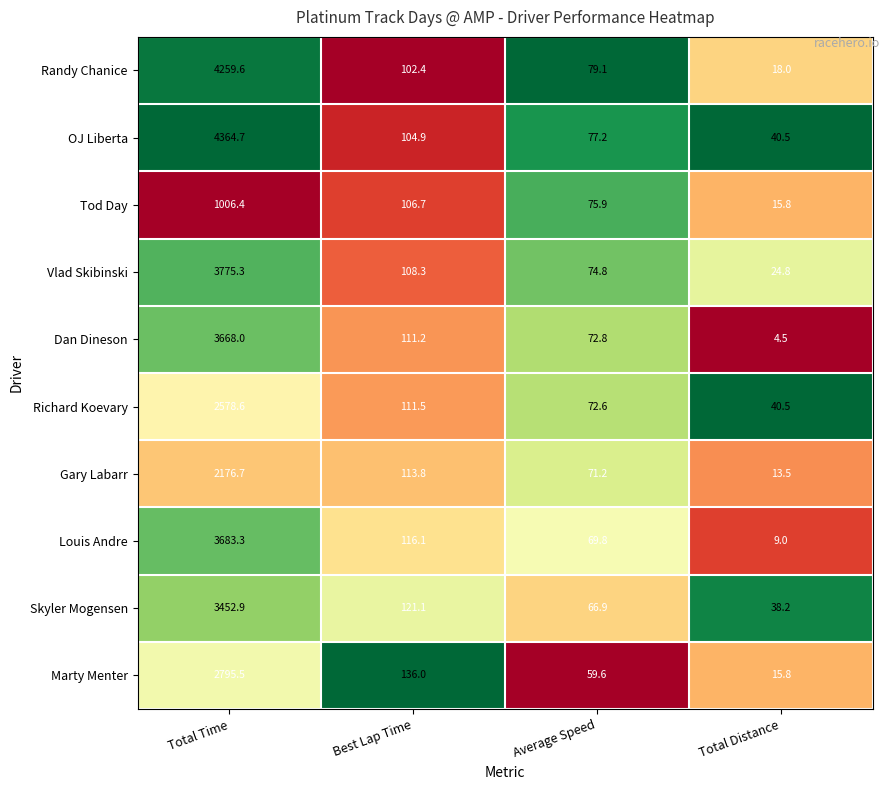

Where does the Richard Koevary series first go above 111?

Total Time